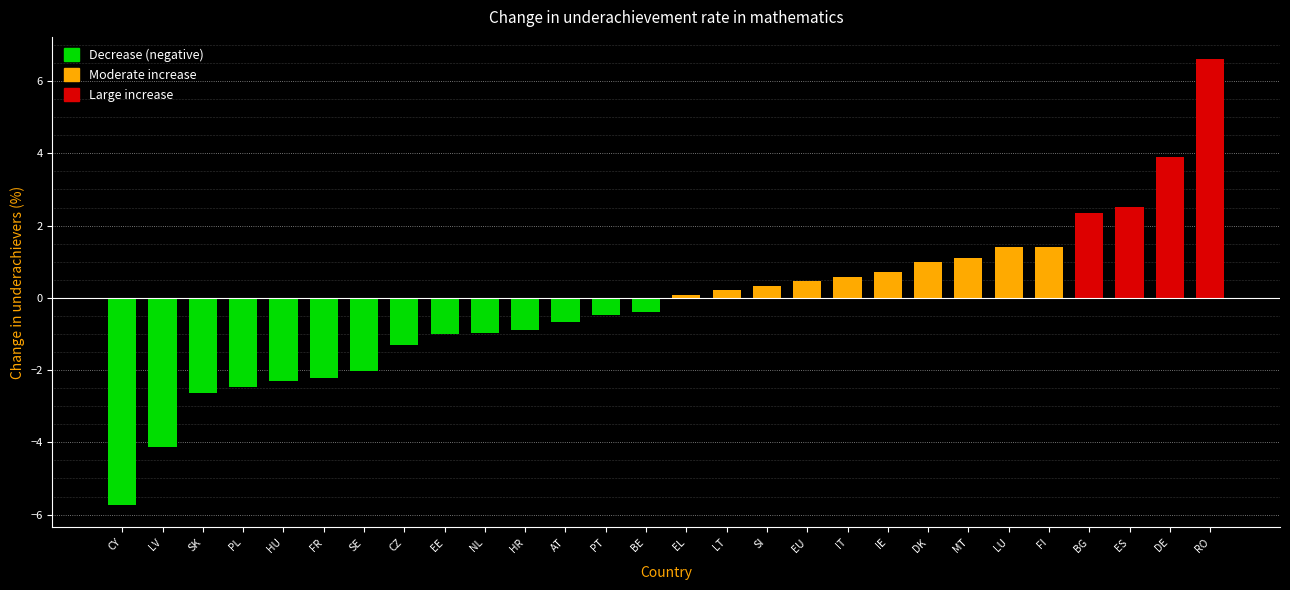

Reading left to right, extract all data points from this chart.

-5.7	-4.1	-2.6	-2.5	-2.3	-2.2	-2.0	-1.3	-1.0	-1.0	-0.9	-0.7	-0.5	-0.4	0.1	0.2	0.3	0.5	0.6	0.7	1.0	1.1	1.4	1.4	2.3	2.5	3.9	6.6